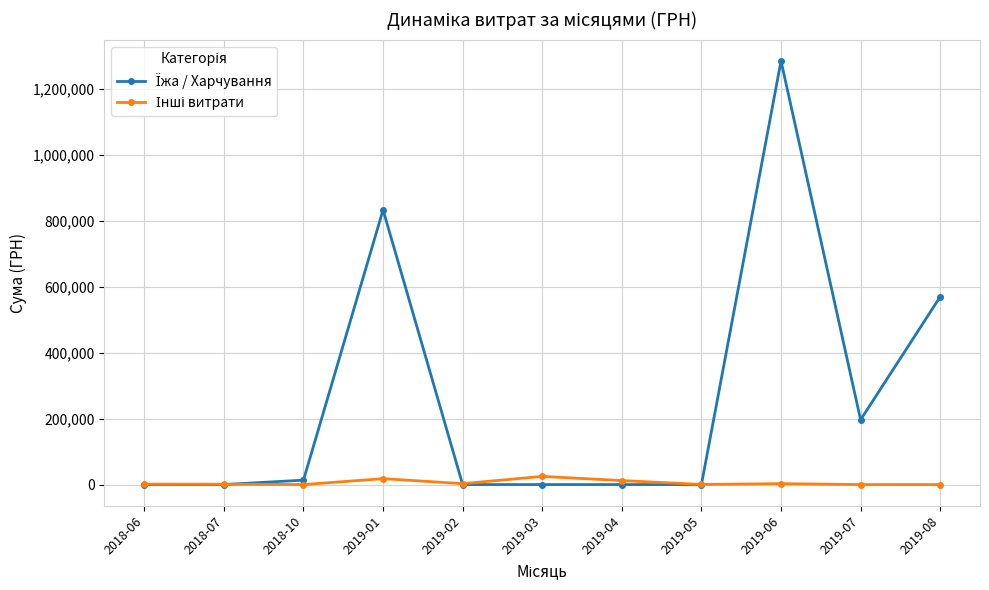

What is the label of the 8th point from the left?

2019-05